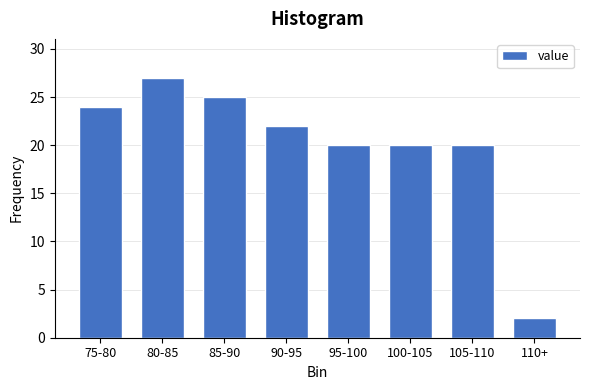

Reading left to right, transcribe all the data shown in this chart.

24	27	25	22	20	20	20	2